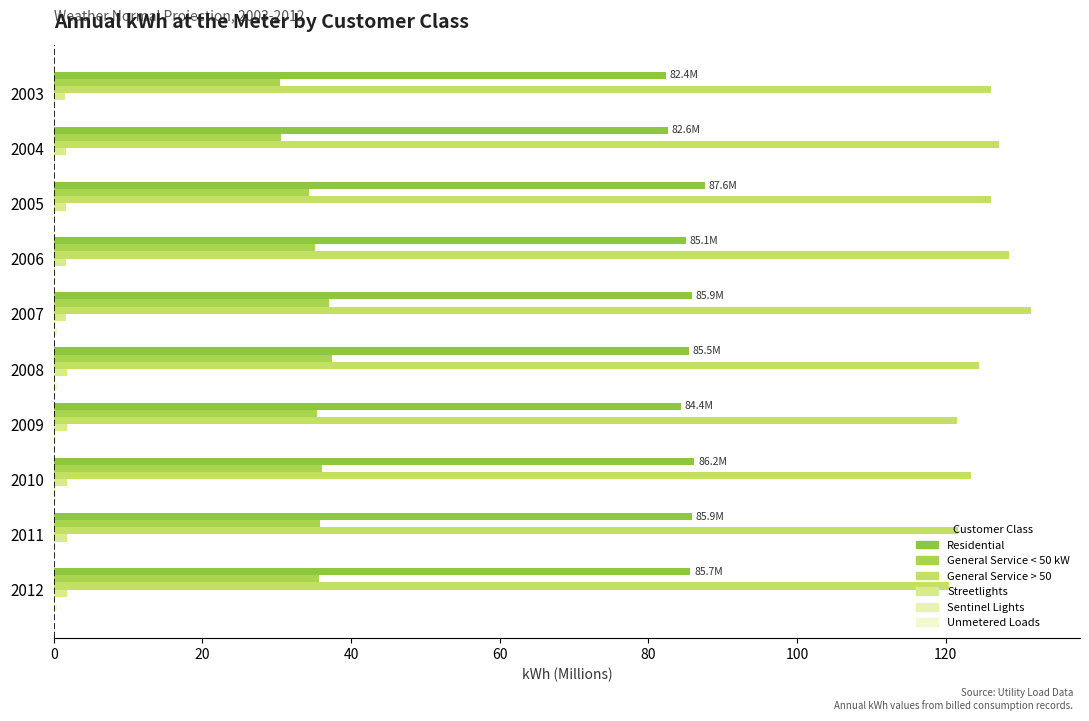

Count the number of data series in this chart.

6